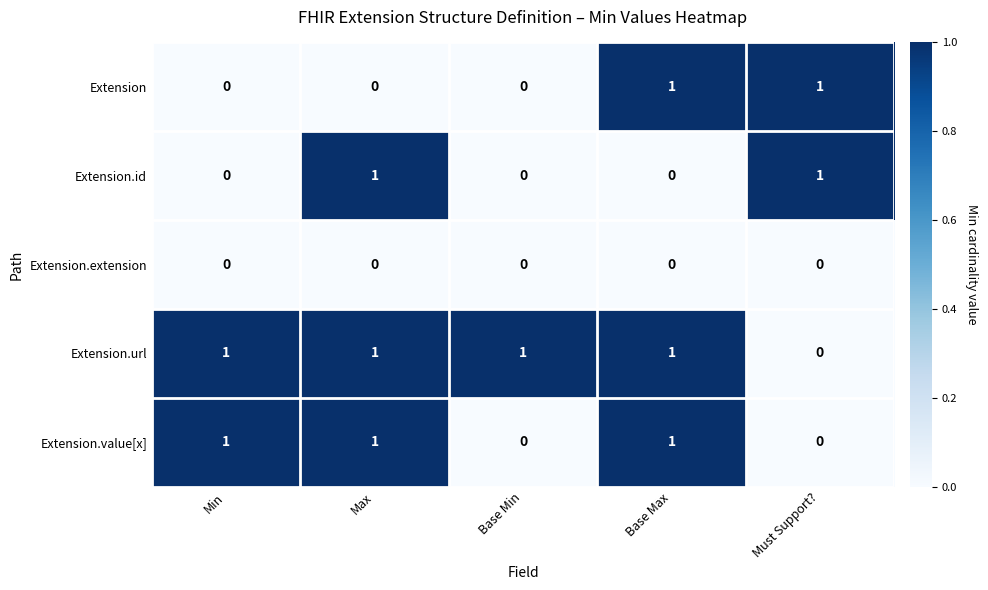

How many Extension values are between 0 and 1?

5